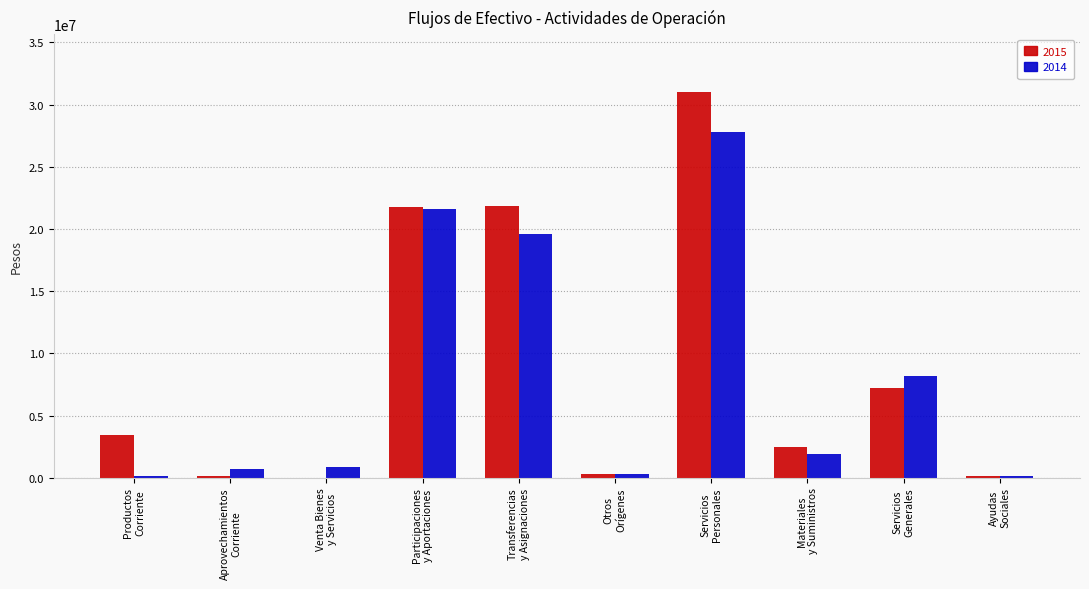

What is the highest value of the 2015 series?

31015712.9